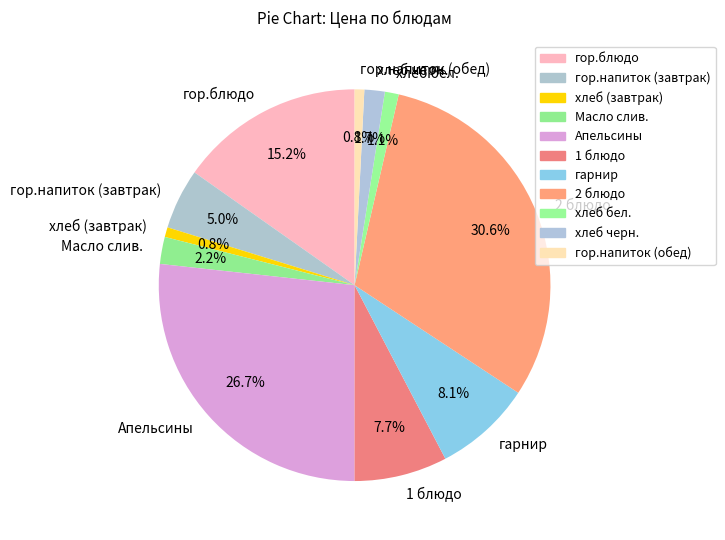

Does any single category account for the majority?

No